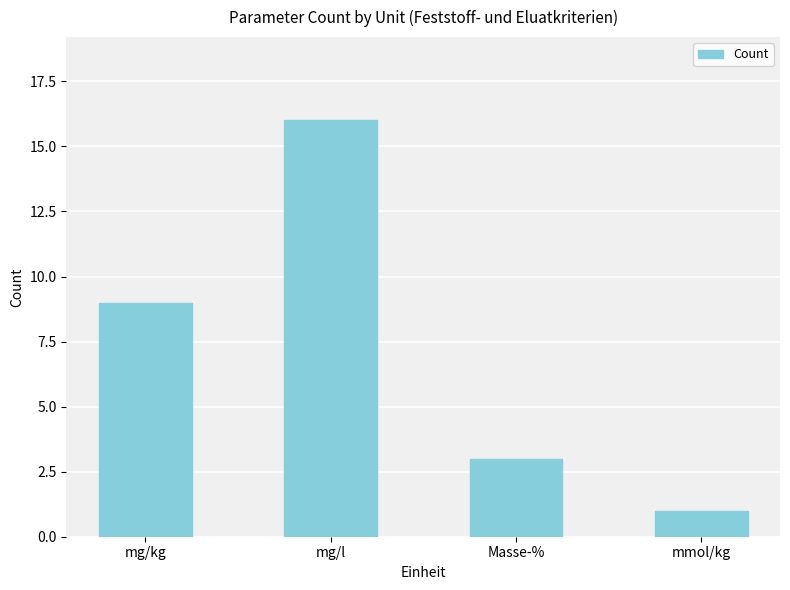

What is the average value?

7